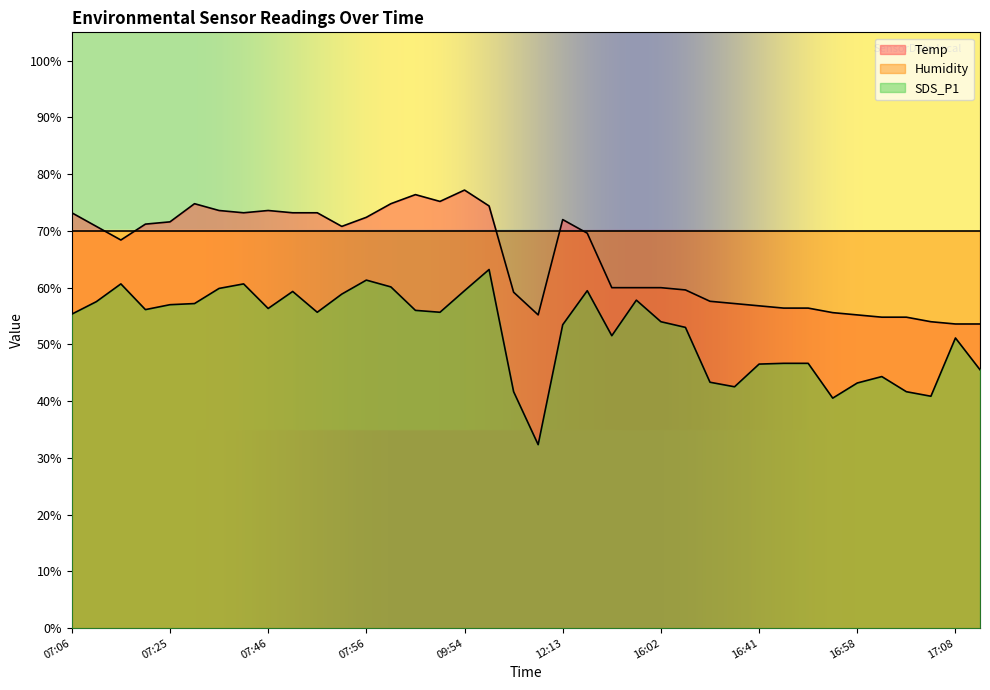

What is the spread (max minus min) of values at 07:11?

7.7